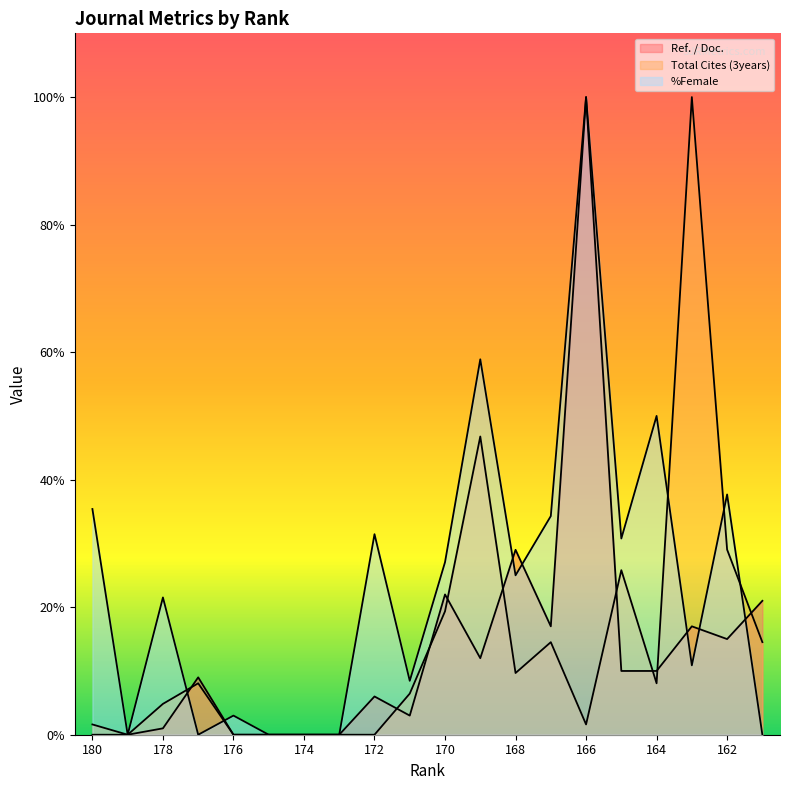

Reading left to right, transcribe all the data shown in this chart.

Ref. / Doc.: 0.0	0.0	1.0	9.0	0.0	0.0	0.0	0.0	6.0	3.0	22.0	12.0	29.0	17.0	100.0	10.0	10.0	17.0	15.0	21.0
Total Cites (3years): 1.6	0.0	4.8	8.1	0.0	0.0	0.0	0.0	0.0	6.5	19.4	46.8	9.7	14.5	1.6	25.8	8.1	100.0	29.0	14.5
%Female: 35.4	0.0	21.5	0.0	3.0	0.0	0.0	0.0	31.4	8.4	27.1	58.9	25.0	34.3	100.0	30.8	50.0	10.9	37.7	0.0